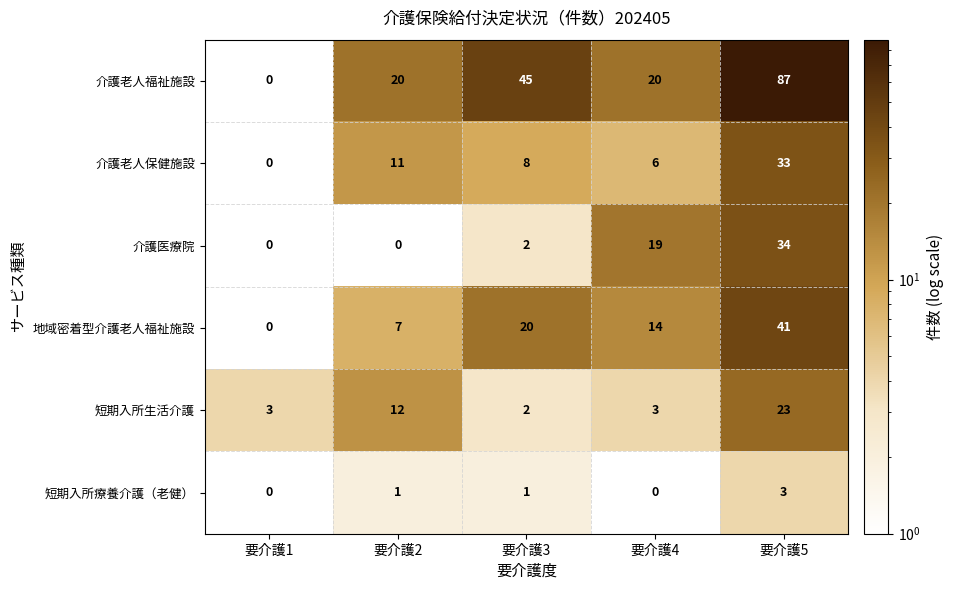

Between 要介護2 and 要介護4, which series saw the biggest shift?

介護医療院